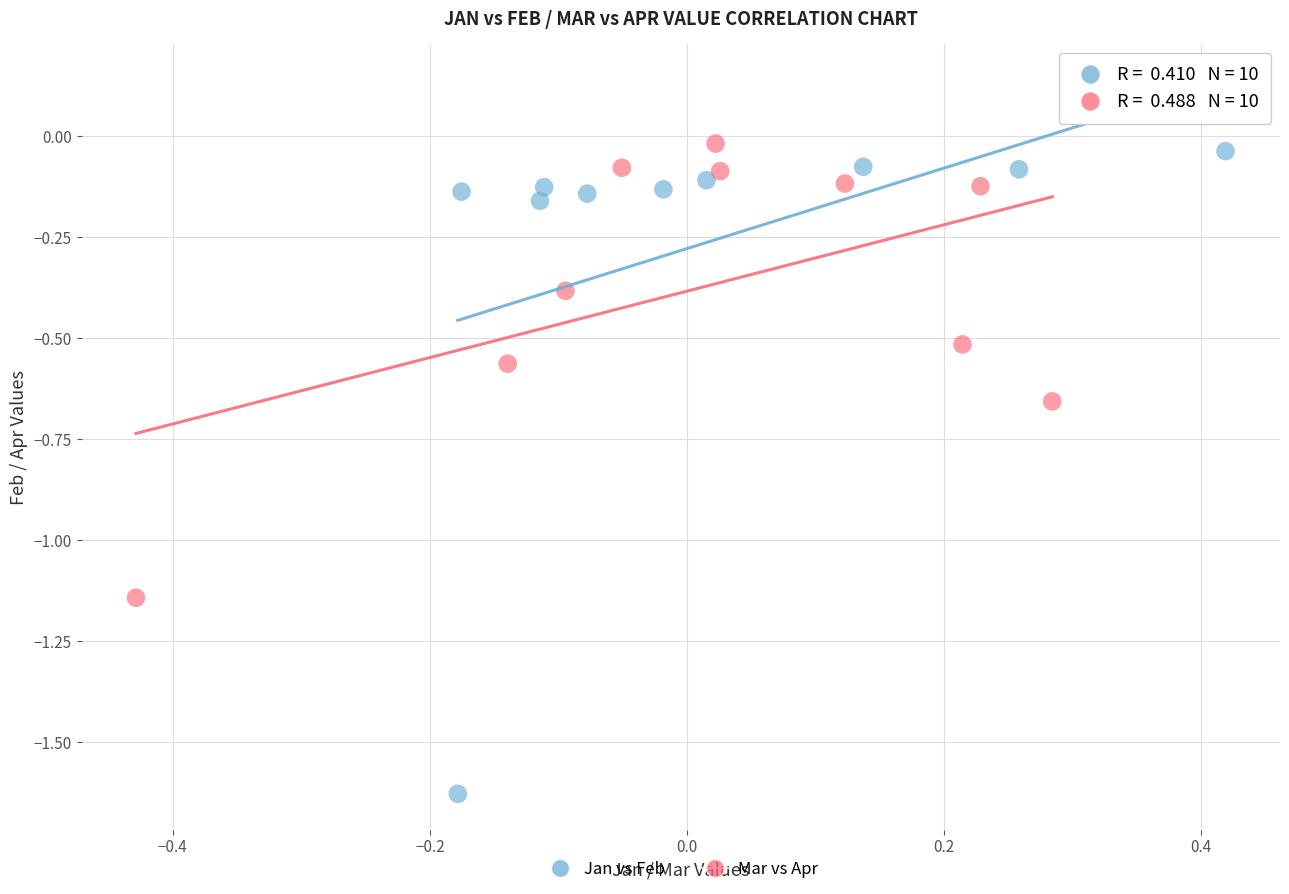

Which series has the largest Y range (max minus min)?

Jan vs Feb